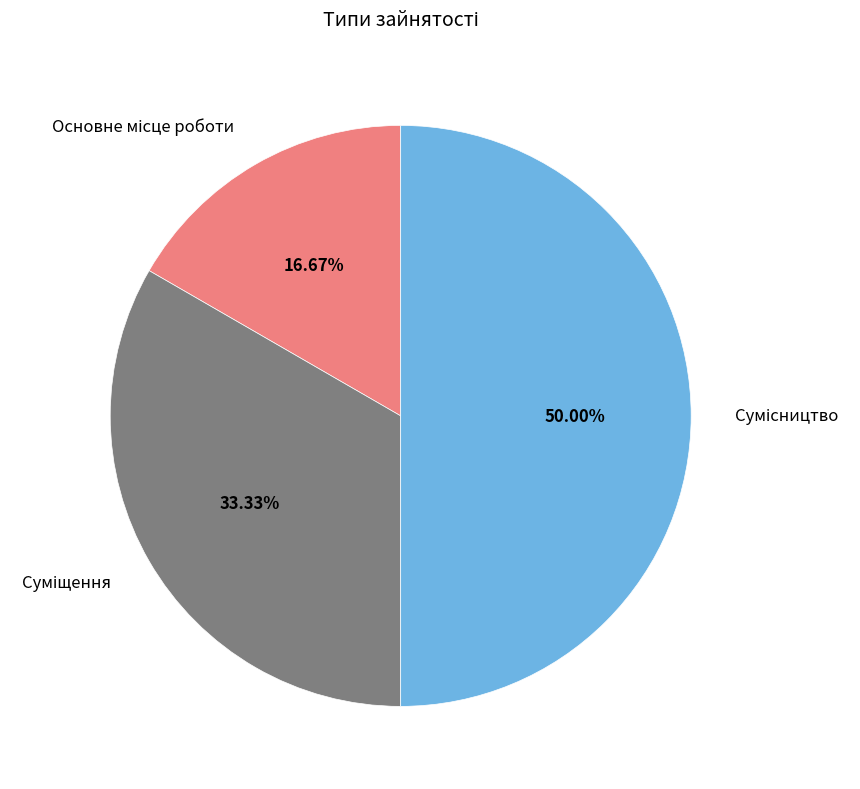

Is the sum of Основне місце роботи and Сумісництво greater than half?

Yes